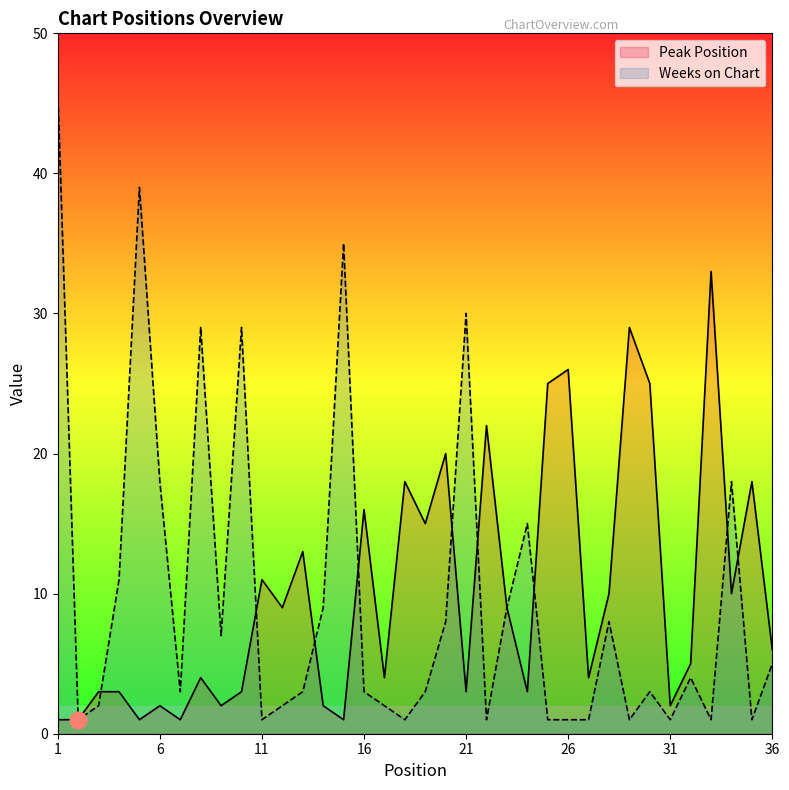

The value of Peak Position at 32 is 8. True or false?

False